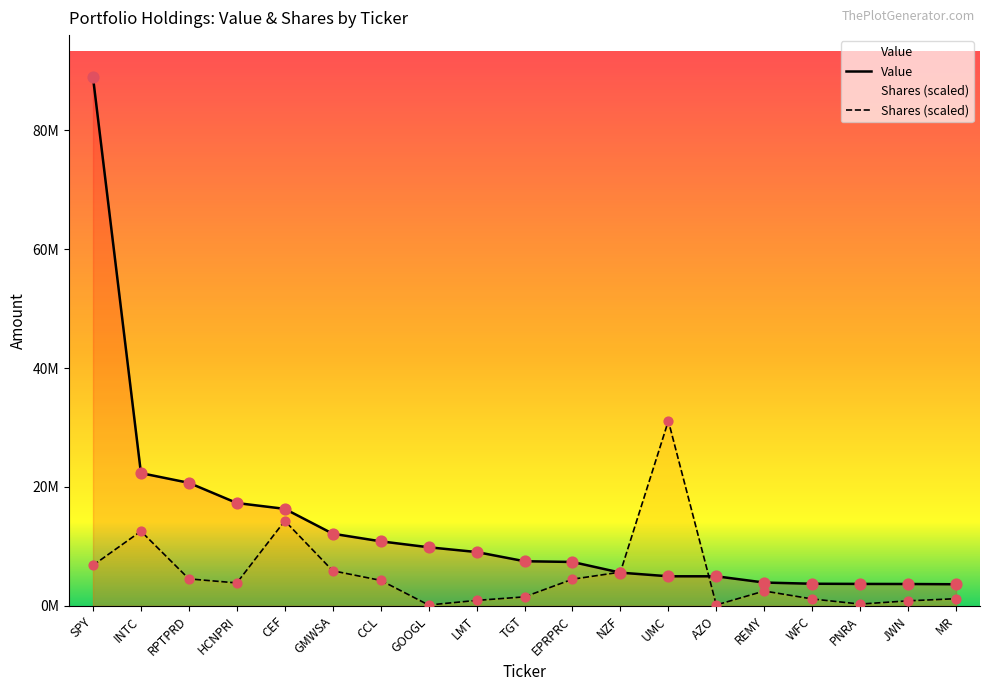

Which series contains the highest Y value?

Value